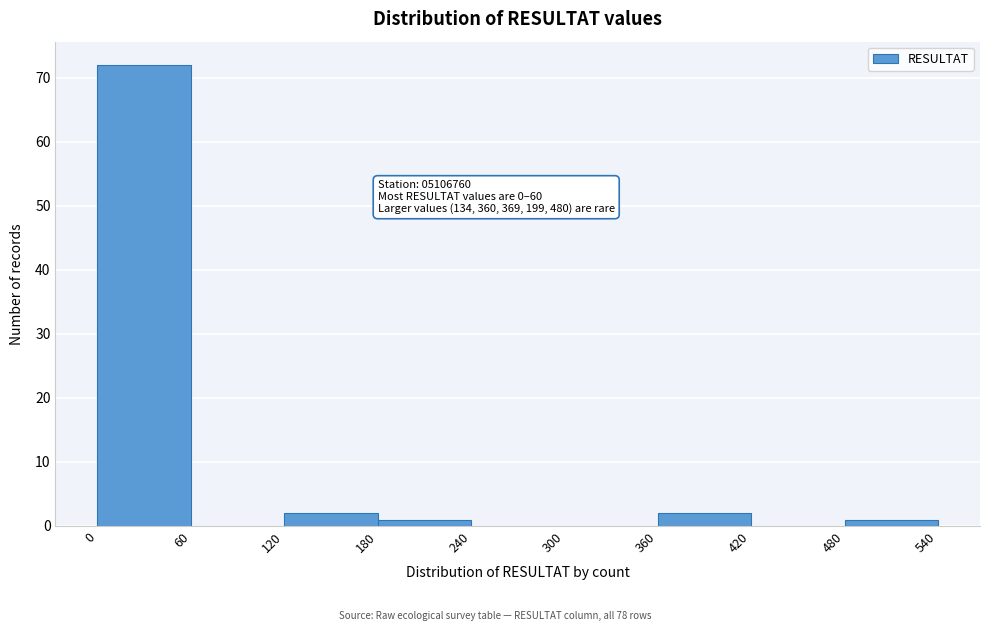

Which range on the x-axis has the tallest bar?

0 to 60